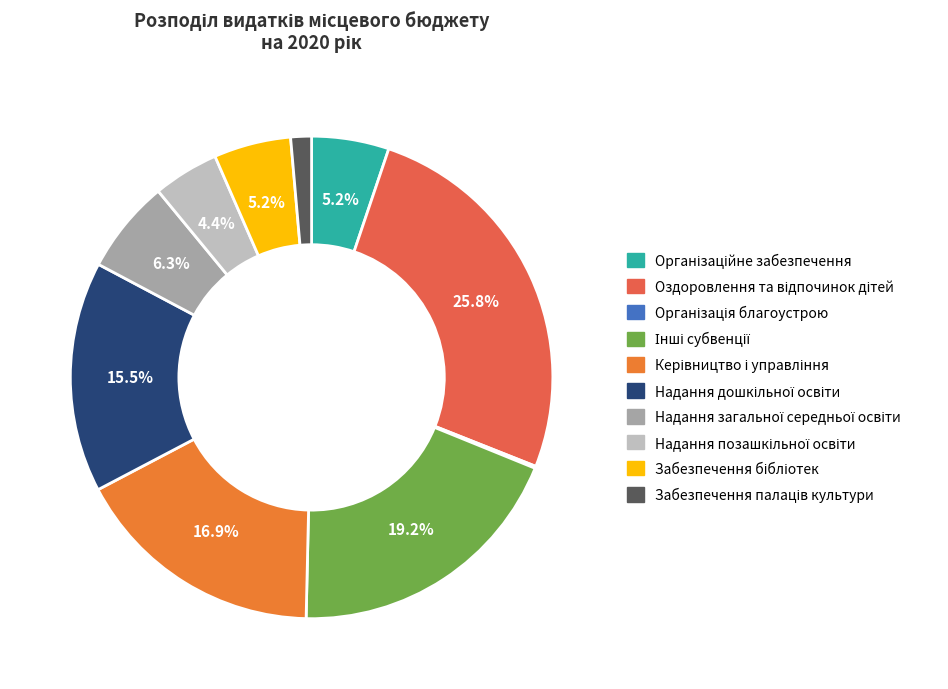

To the nearest percent, what is the difference between the largest and smallest slice percentages?

26%